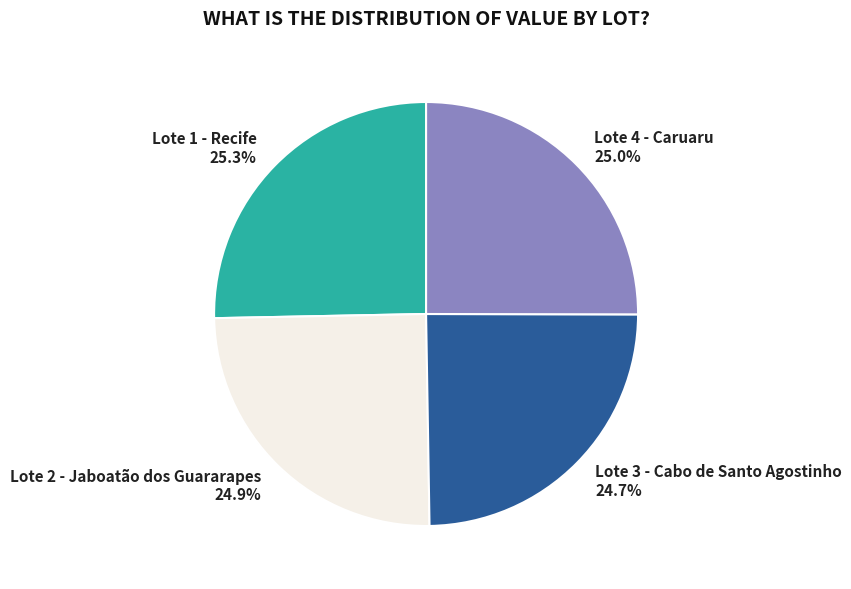

Is it true that Lote 4 - Caruaru is 17% of the pie?

False